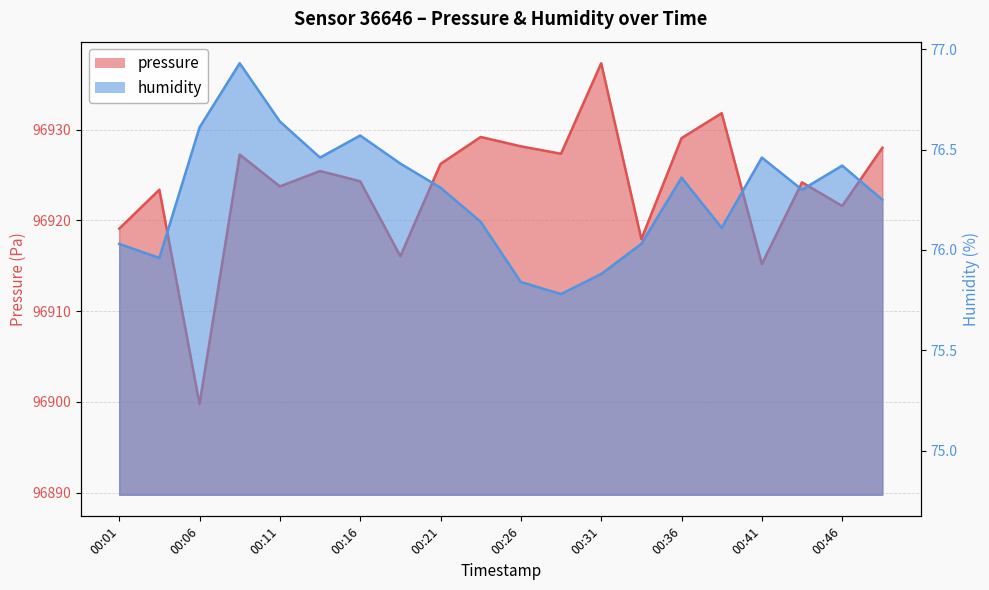

The humidity series shows 76.0 at 00:01. True or false?

True